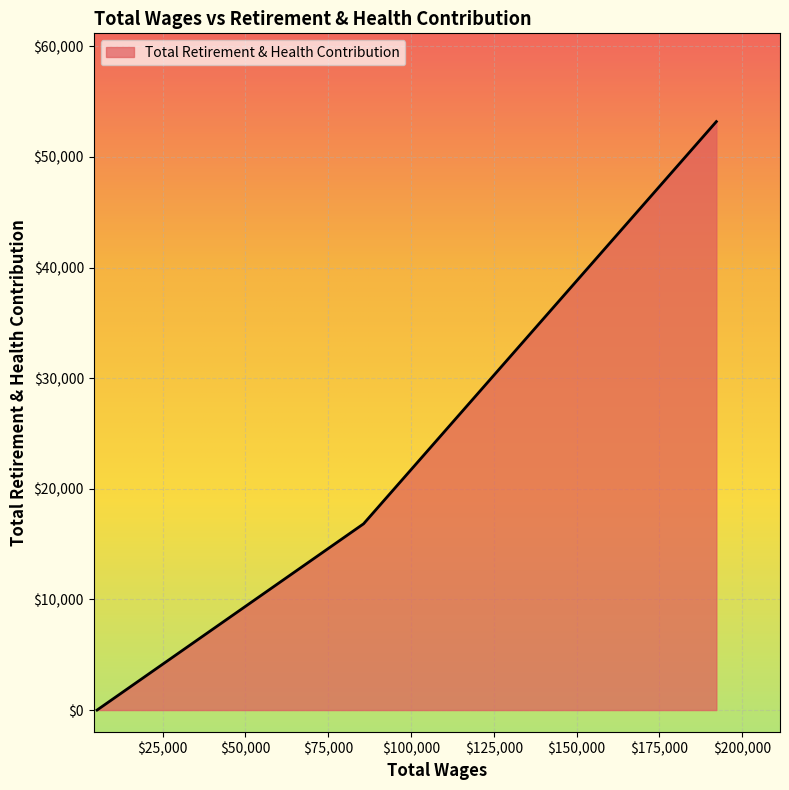

What is the maximum value shown in the chart?

53194